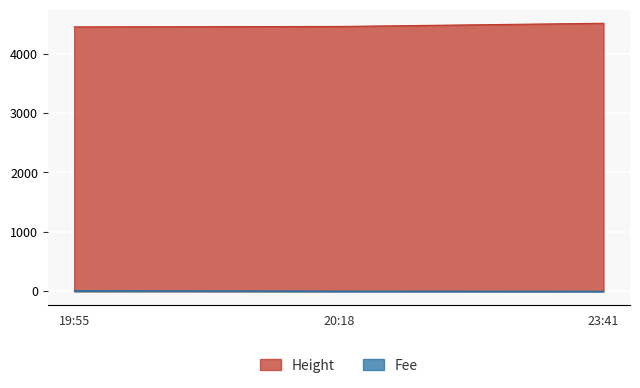

What is the difference between the second highest and minimum values in the Height series?

7.0